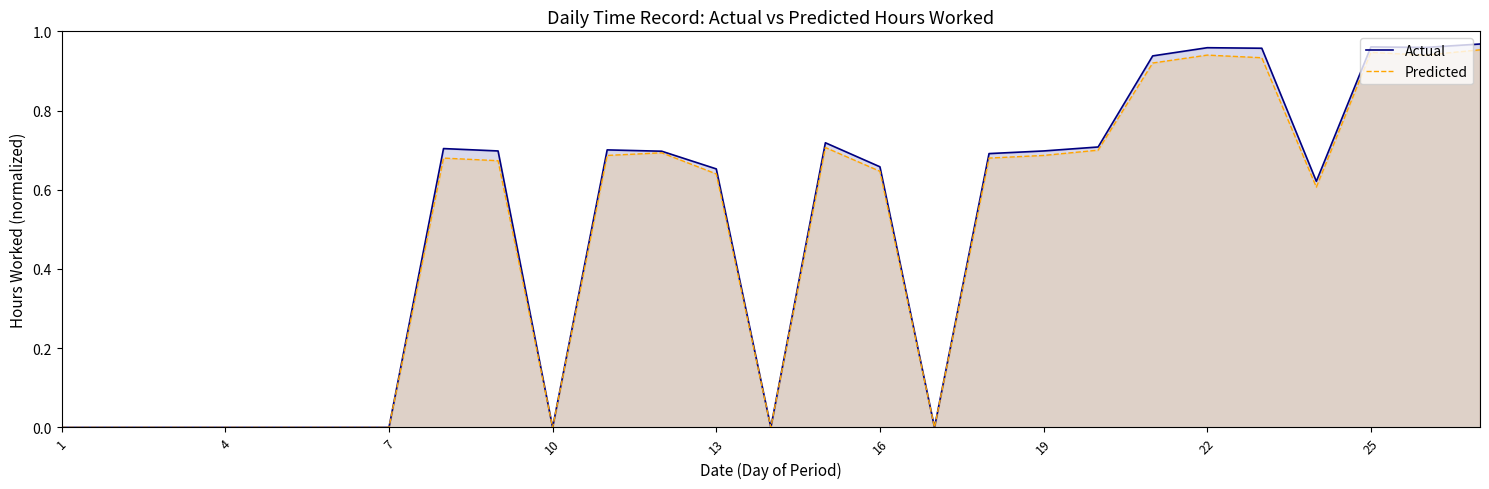

Which series has the widest spread of values?

Actual